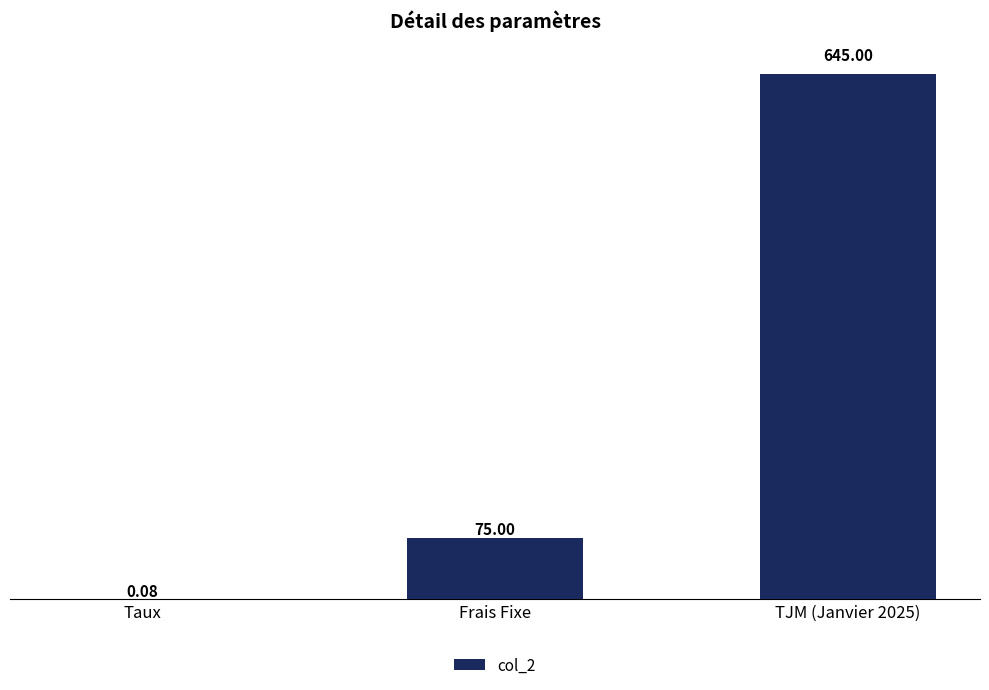

Where is the data nearest to the value 322?

Frais Fixe